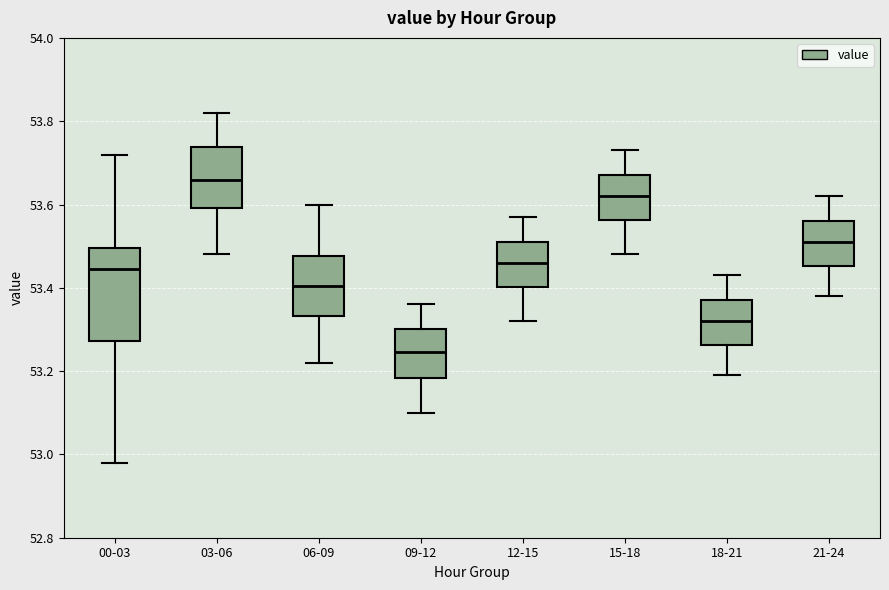

Where does the upper whisker of the box for 18-21 end on the y-axis? The values are not printed on the chart, so give them approximately, as read against the axis.

53.44